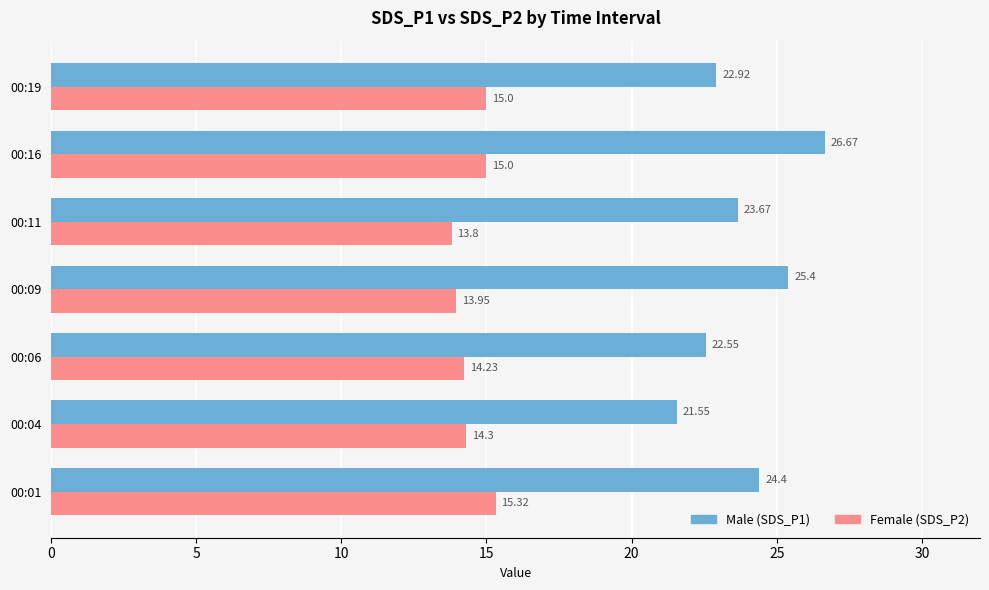

What is the difference between the highest and lowest values at 00:16?

11.7